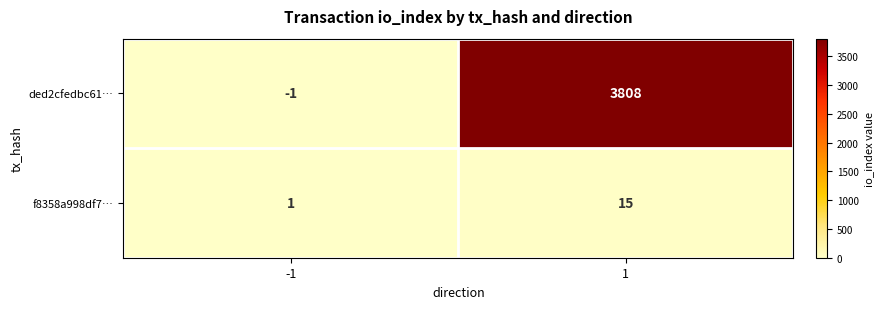

Which series changed the most between -1 and 1?

ded2cfedbc61…